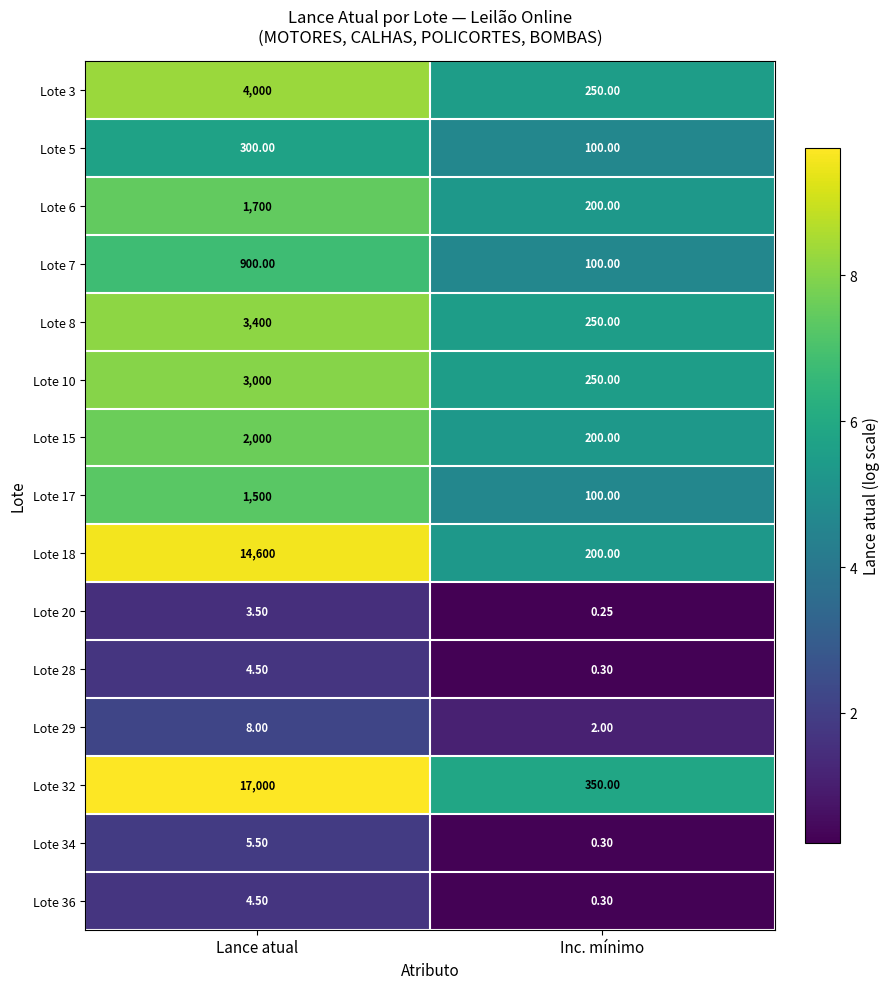

At which category does the chart reach its peak across all series?

Lance atual